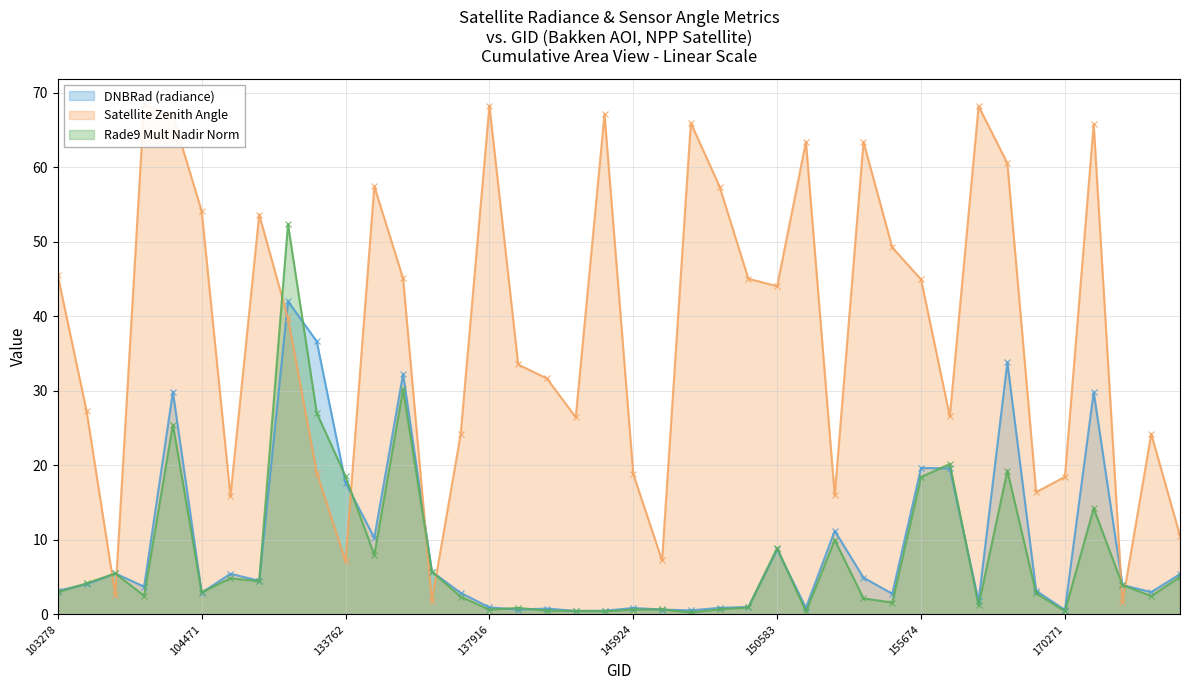

Which series has the widest spread of values?

satz